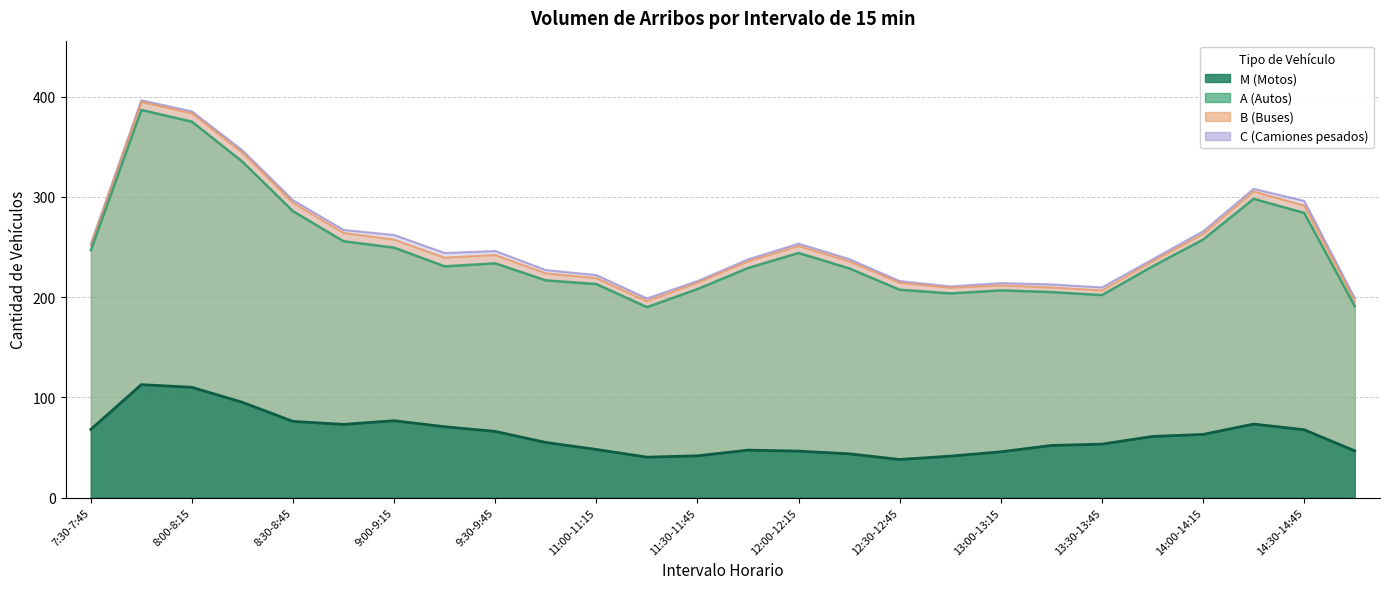

True or false: B and M intersect in this chart.

False